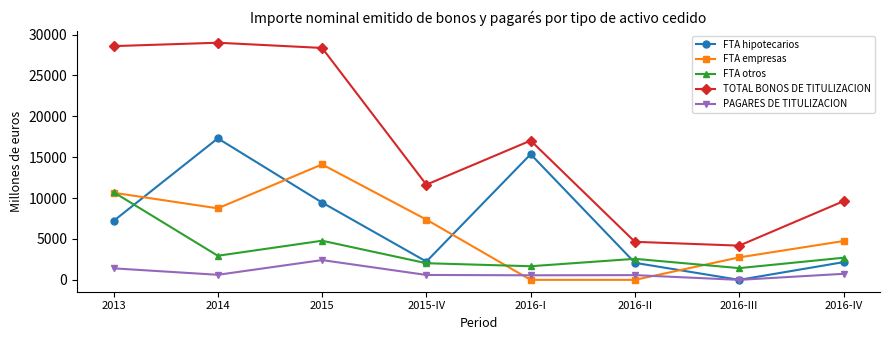

True or false: FTA empresas and TOTAL BONOS DE TITULIZACION cross at least once.

False